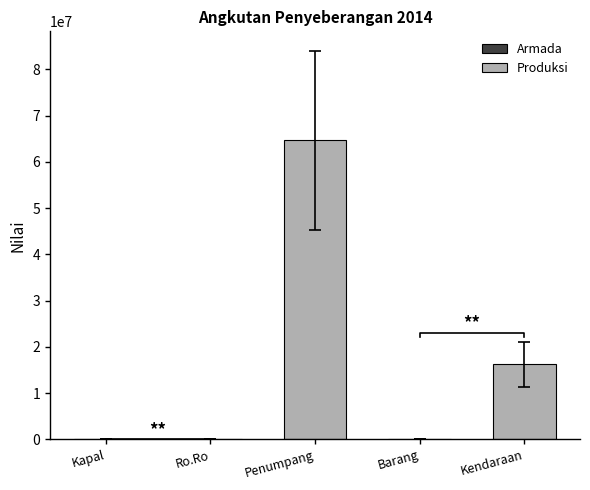

How many values are below 54599?

2